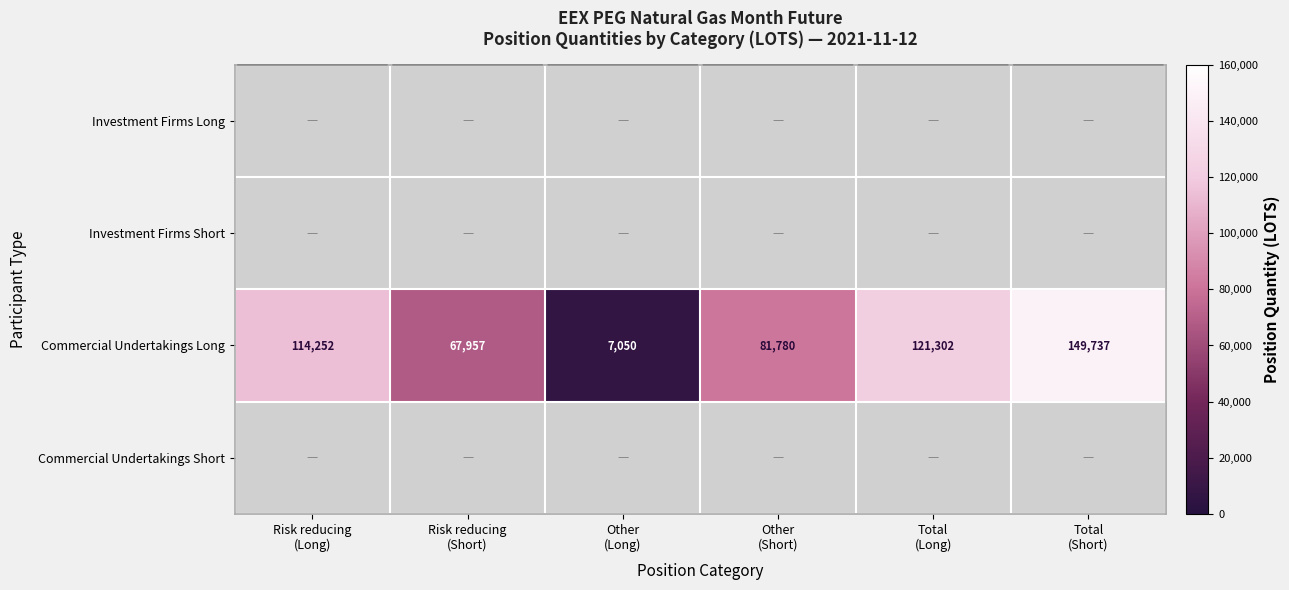

Between Risk reducing (Long) and Total (Short), which series saw the biggest shift?

Commercial Undertakings Long